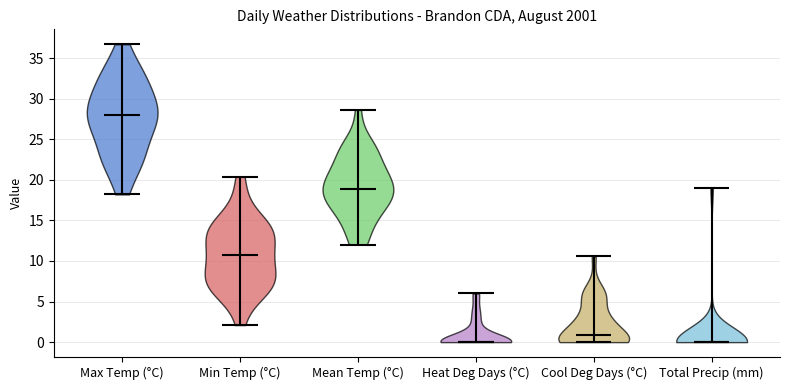

Which violin has the highest median line?

Max Temp (°C)